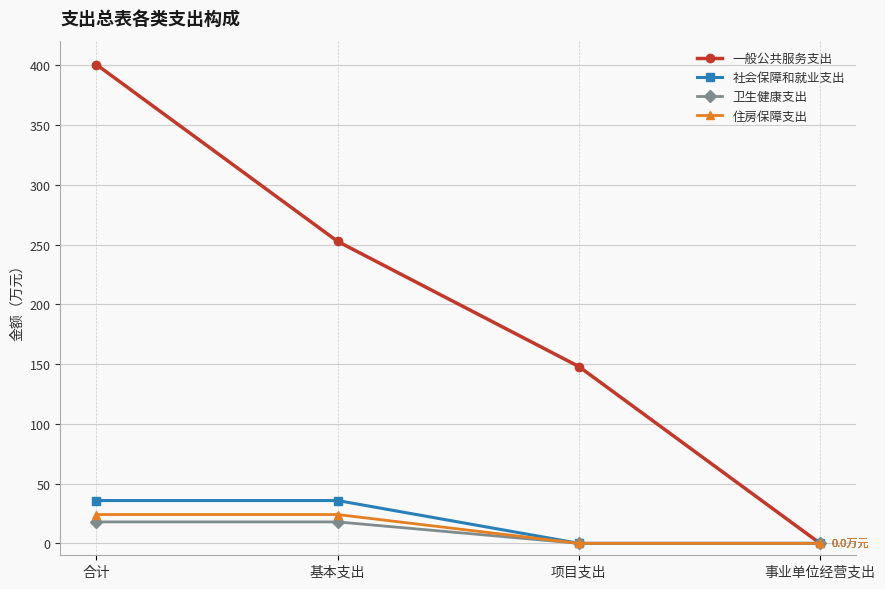

Reading right to left, what are all the values shown in this chart?

一般公共服务支出: 0.0	148.0	252.7	400.7
社会保障和就业支出: 0.0	0.0	35.8	35.8
卫生健康支出: 0.0	0.0	17.9	17.9
住房保障支出: 0.0	0.0	24.1	24.1